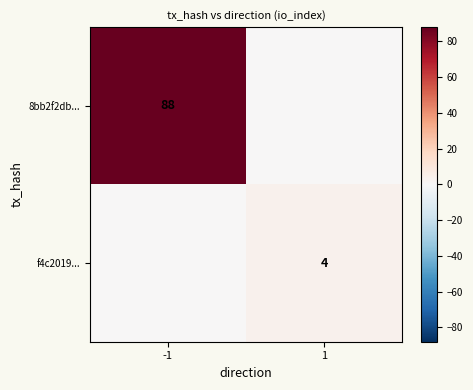

How many data points does each series have?

2